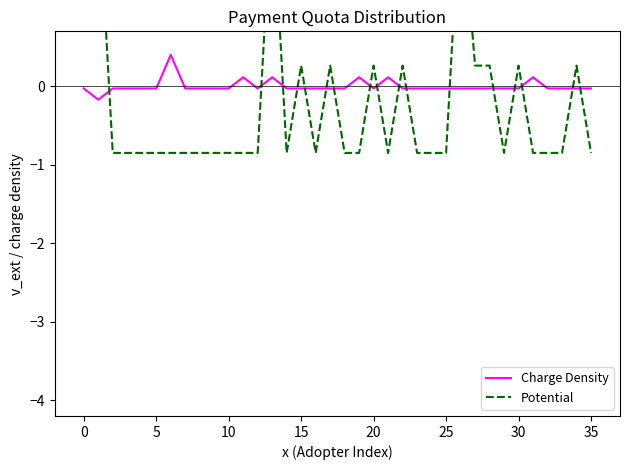

At which label is Potential closest to 1?

15